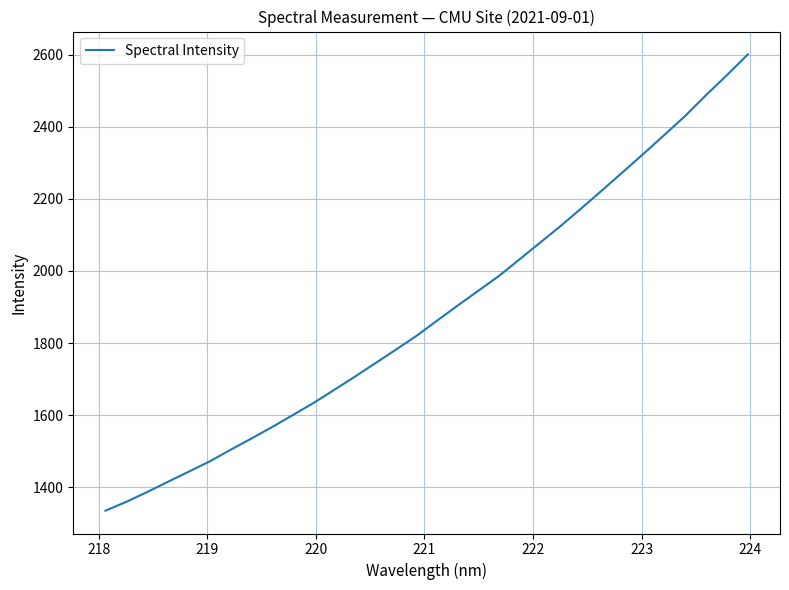

How many values exceed 1862?

16